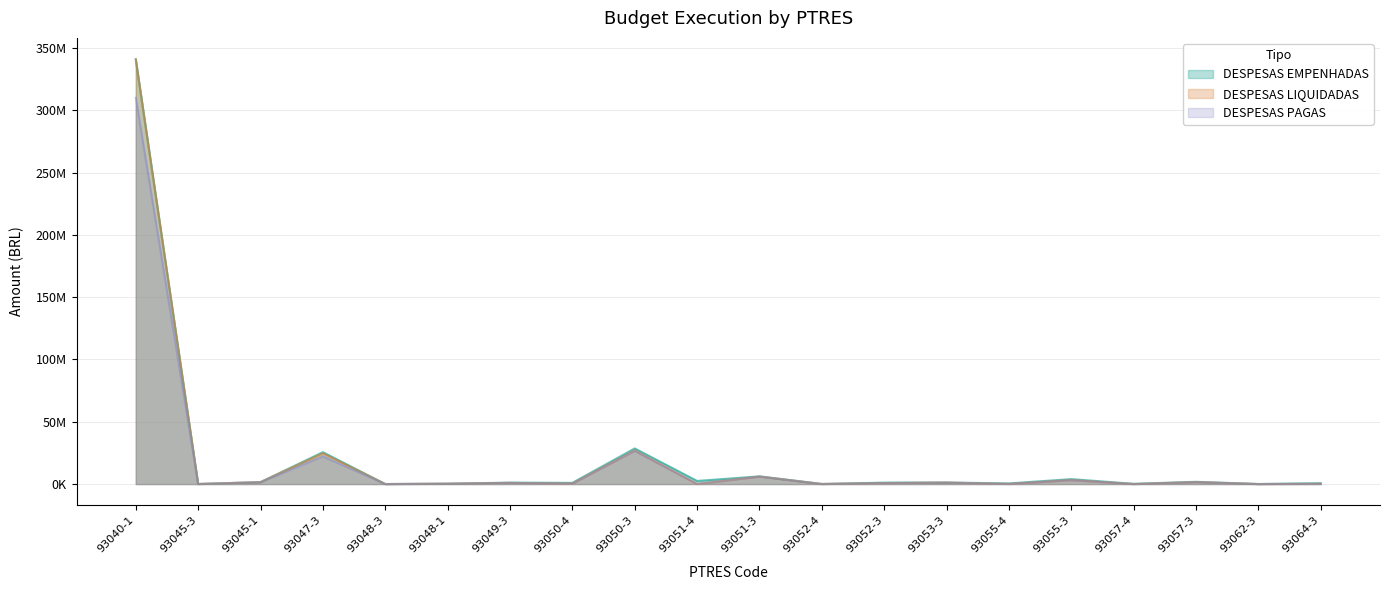

What is the average value of the DESPESAS LIQUIDADAS series?

20432533.0